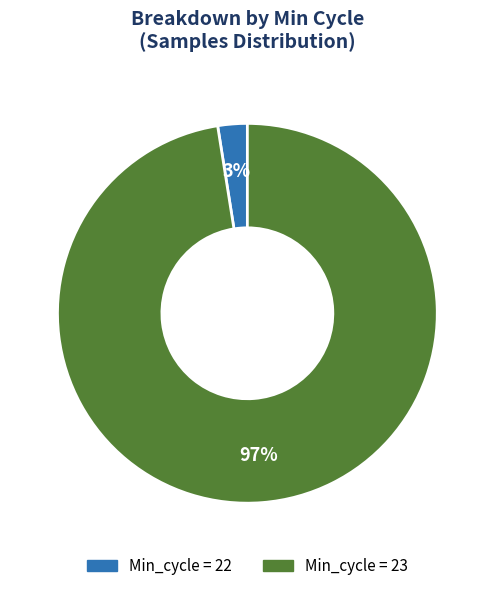

To the nearest percent, what is the average slice percentage?

50%